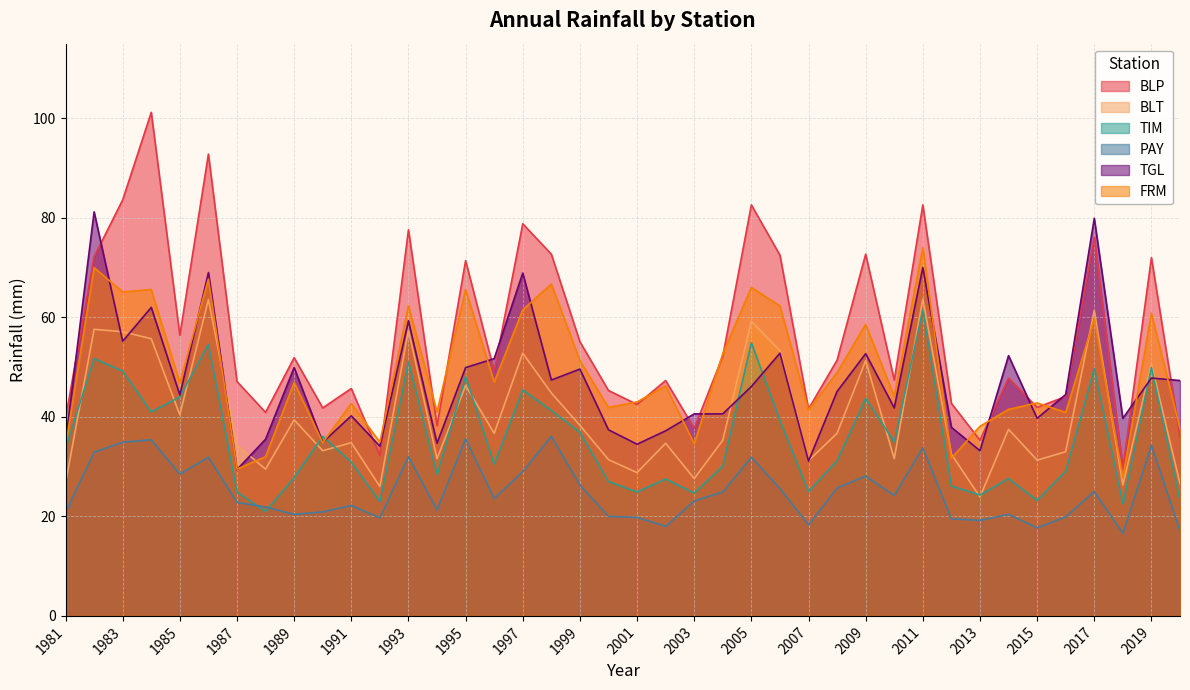

Does the chart display data point markers on the line(s)?

No